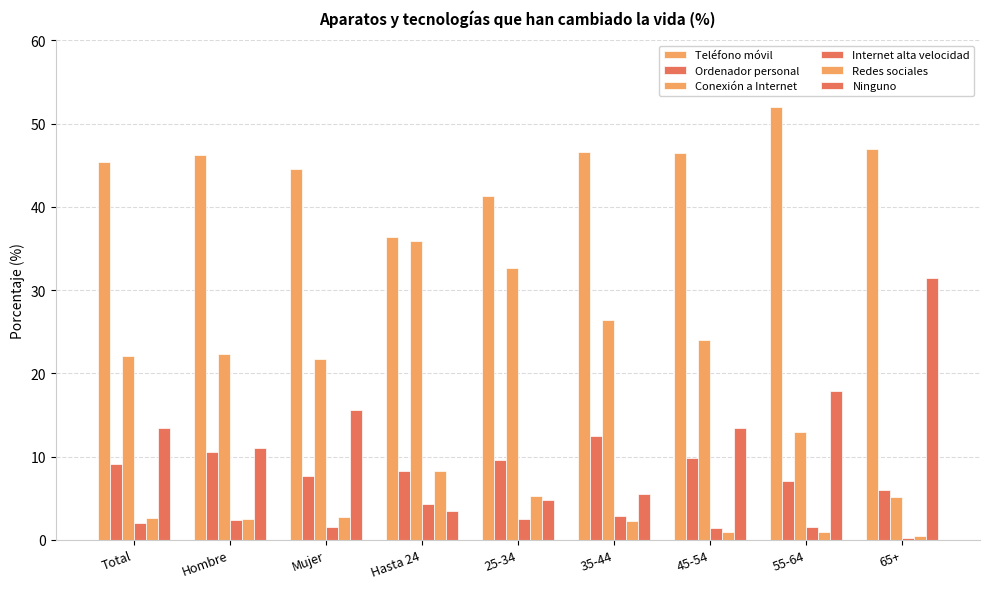

What is the maximum value for Conexión a Internet?

35.9